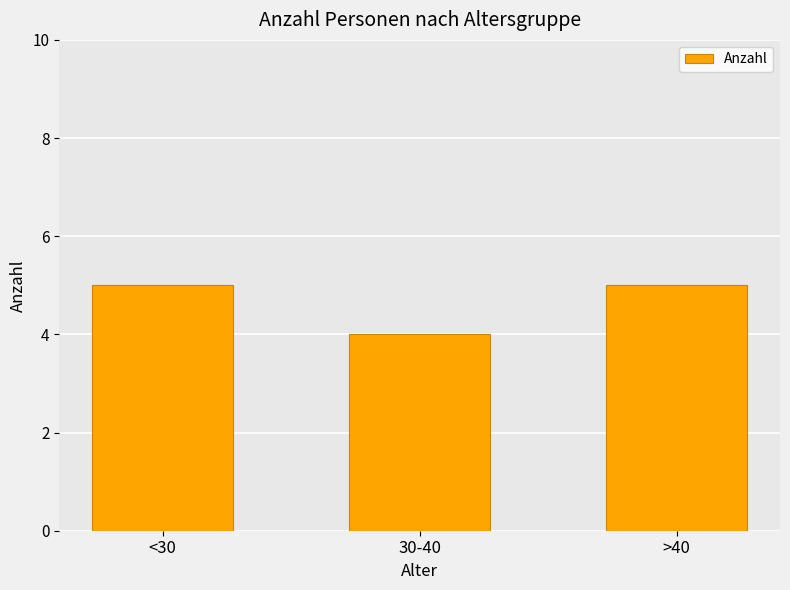

The chart shows a value of 7 at >40. True or false?

False